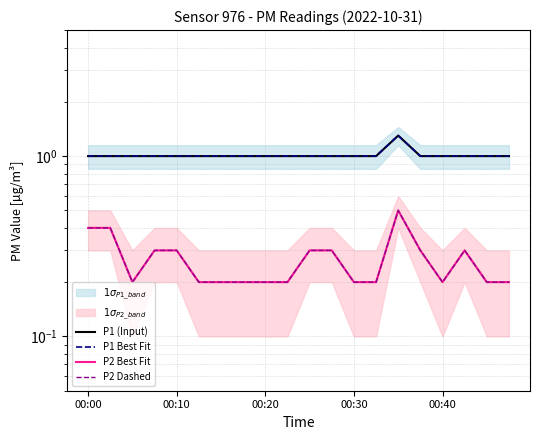

Which series has the largest total across all categories?

P1 (Input)